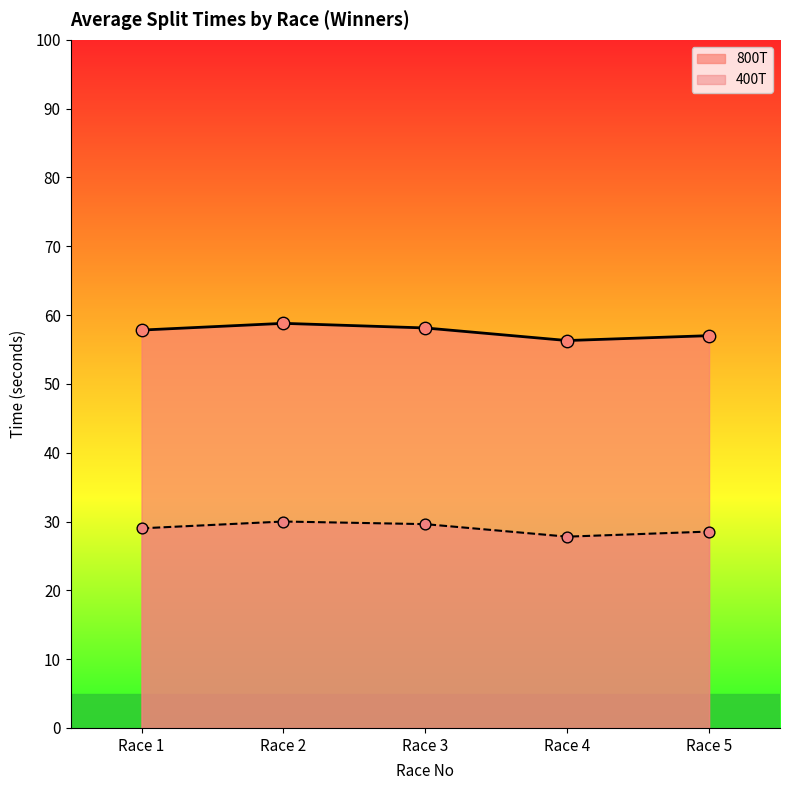

What are all the series names shown in the legend?

800T, 400T